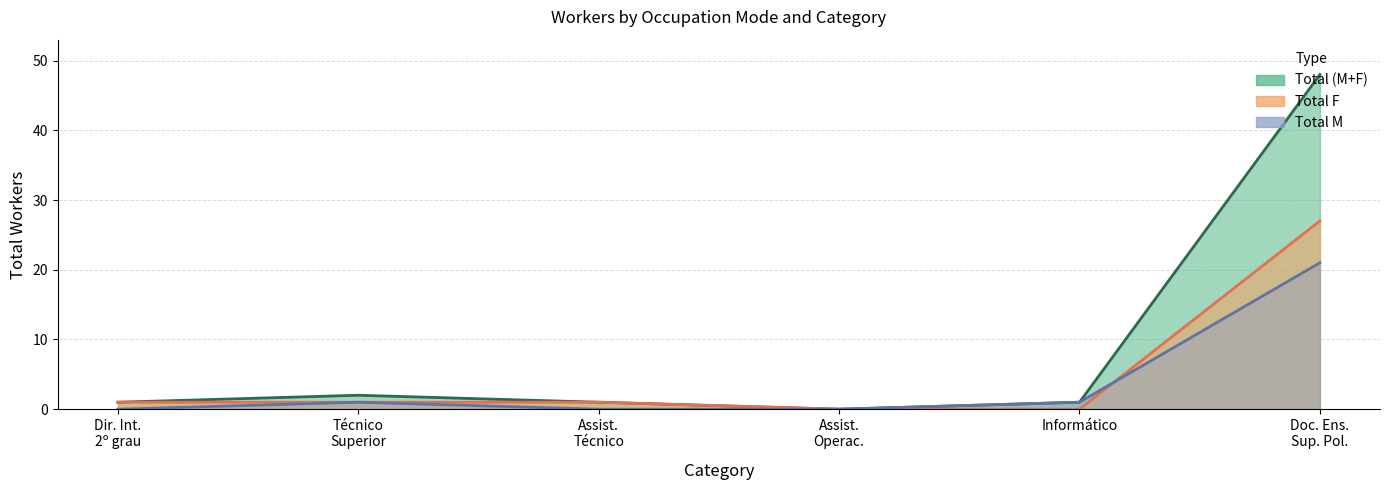

After their last crossing, which series has the higher values: Total M or Total F?

Total F